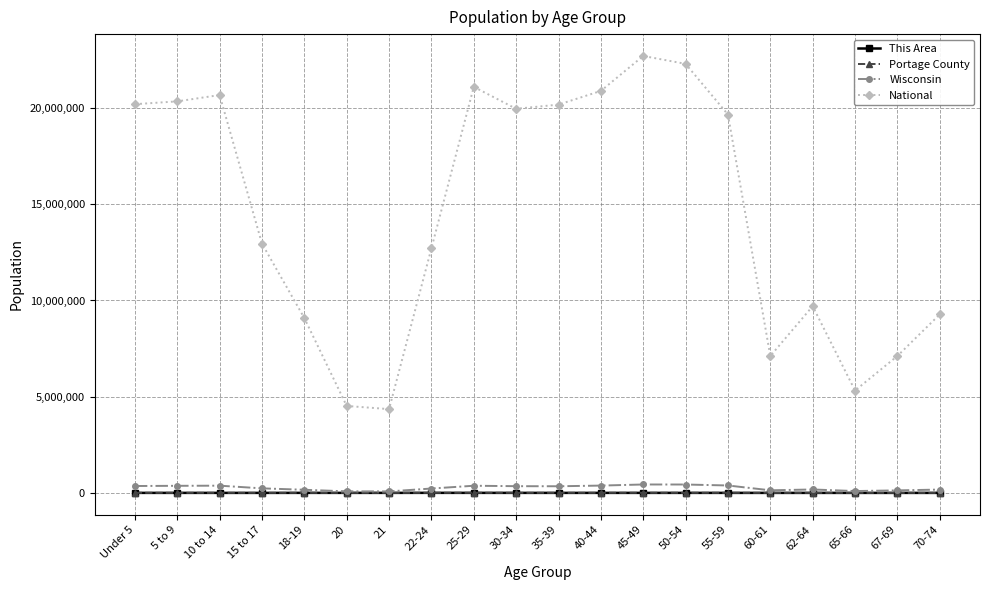

Which series has the largest total across all categories?

National